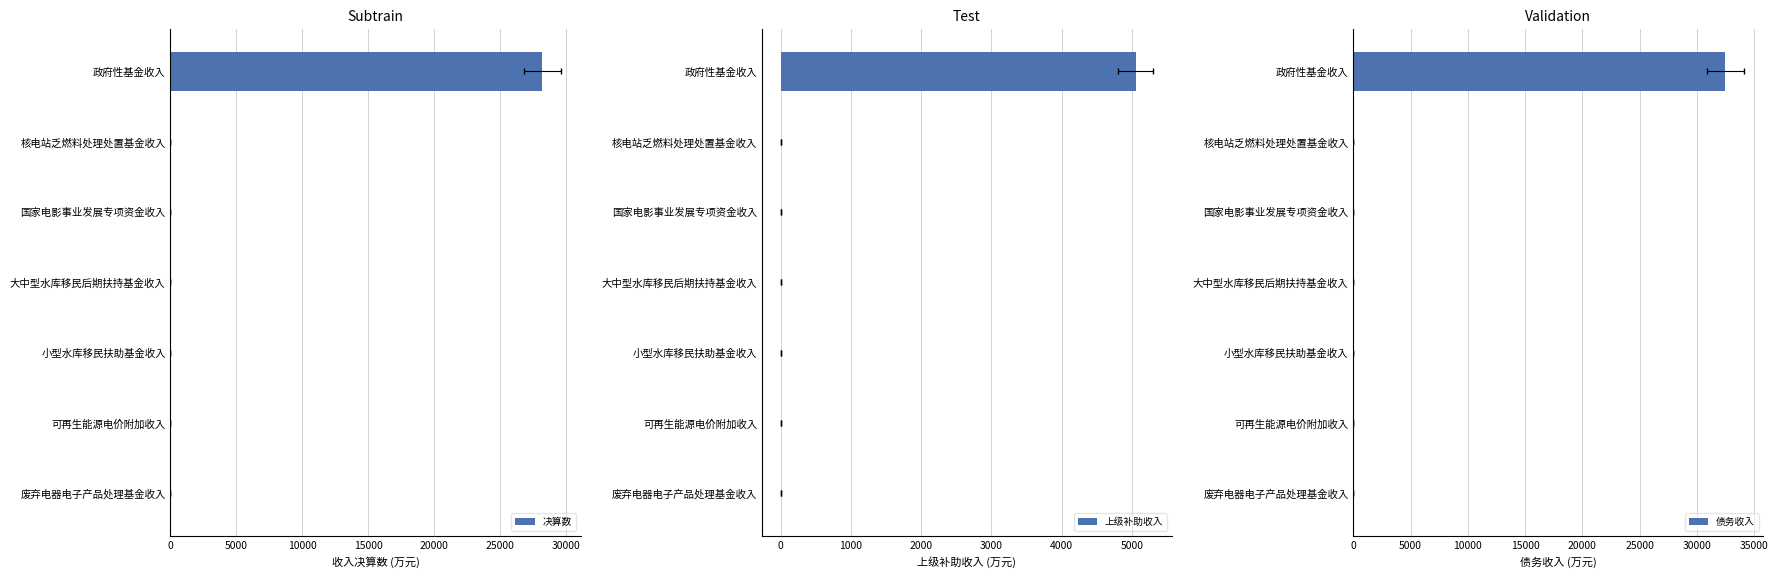

How many groups of bars are there?

7